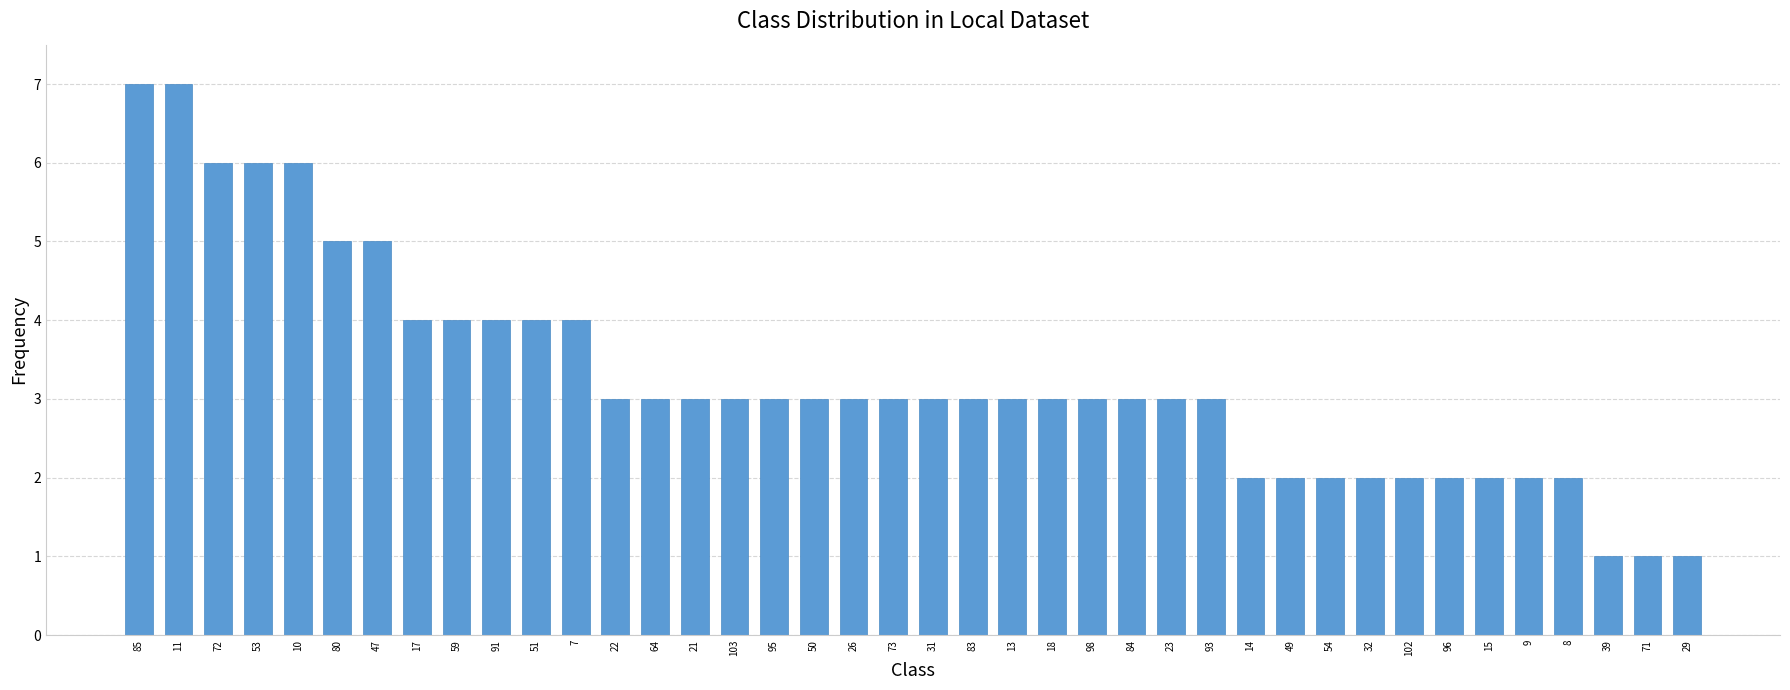

Count the values in the range 2 to 4.

30